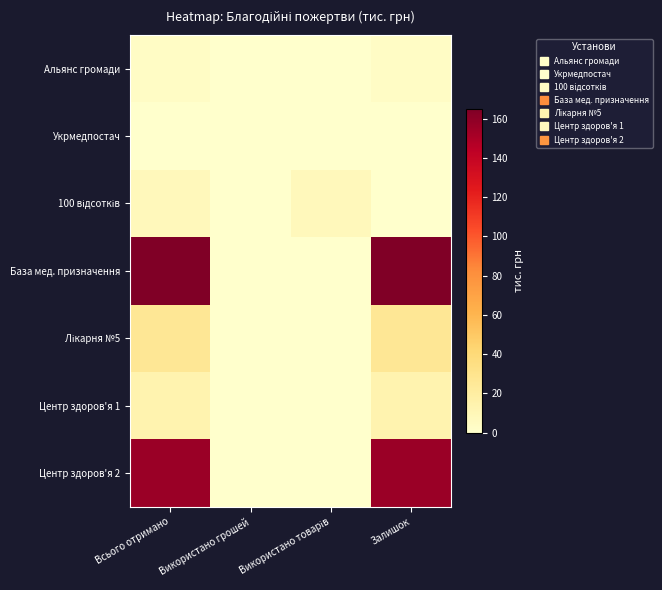

Which has a higher value, Всього отримано or Залишок?

Всього отримано